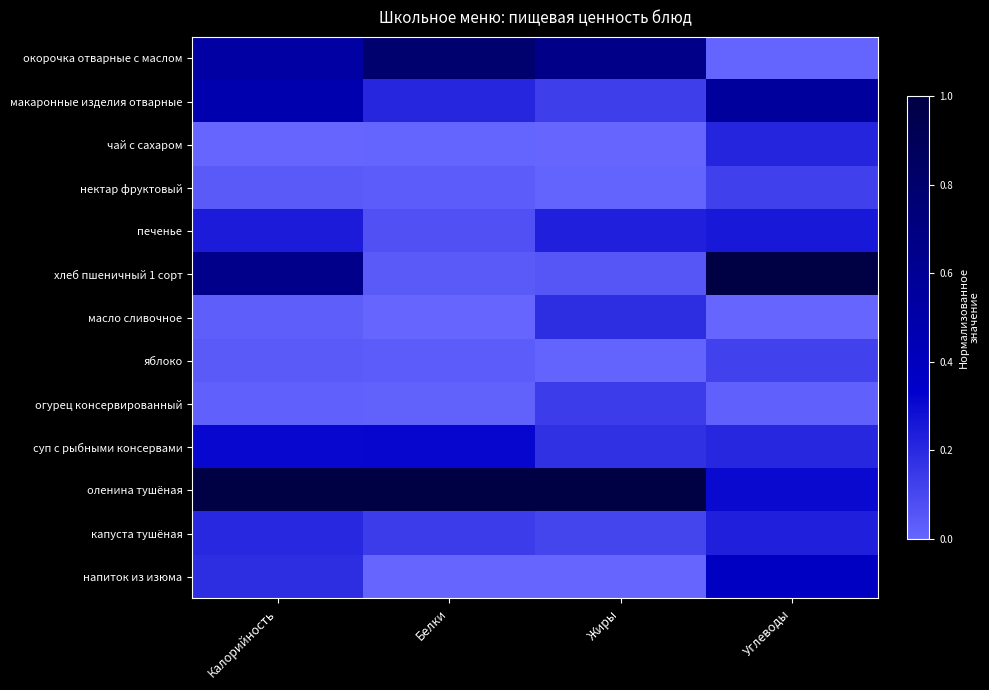

Which series has the largest total across all categories?

оленина тушёная